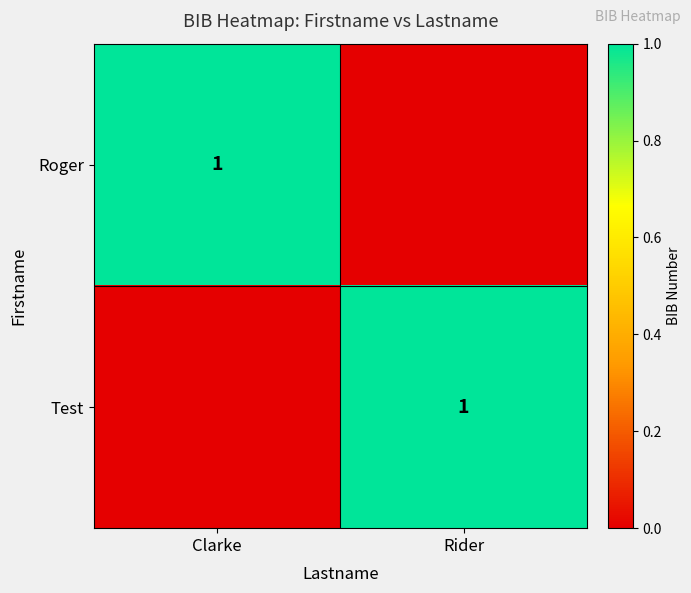

At how many categories does at least one series exceed 0?

2